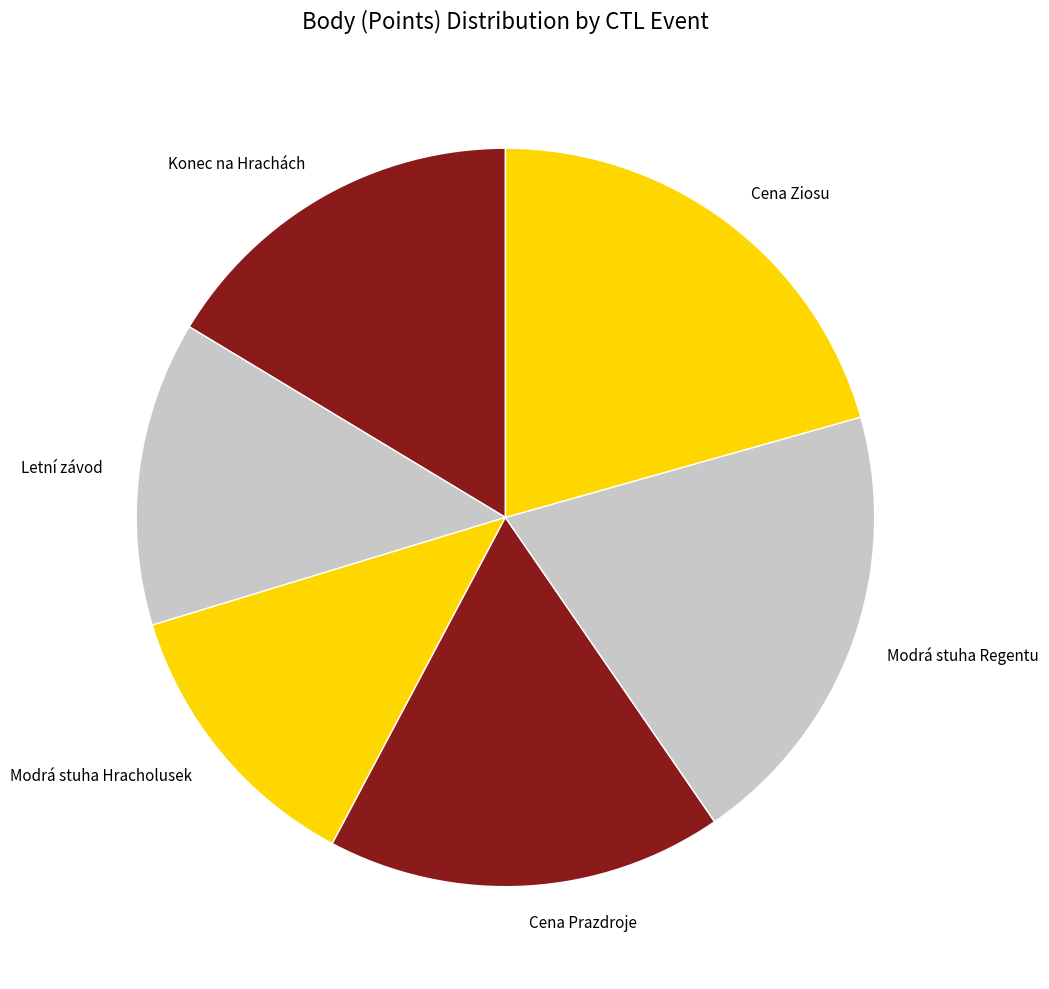

Which category has the smallest portion of the pie?

Modrá stuha Hracholusek